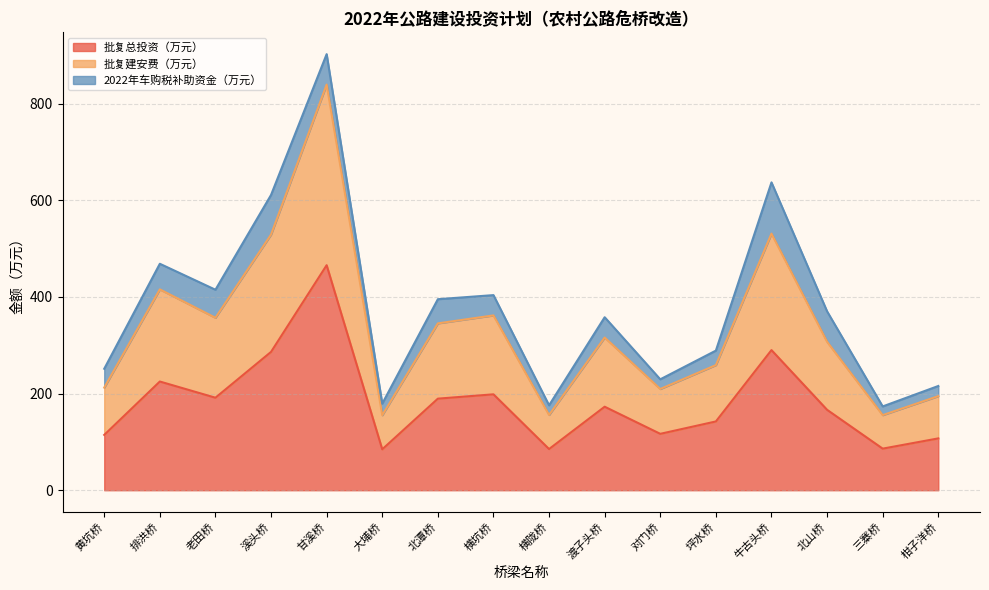

What are all the series names shown in the legend?

批复总投资（万元）, 批复建安费（万元）, 2022年车购税补助资金（万元）